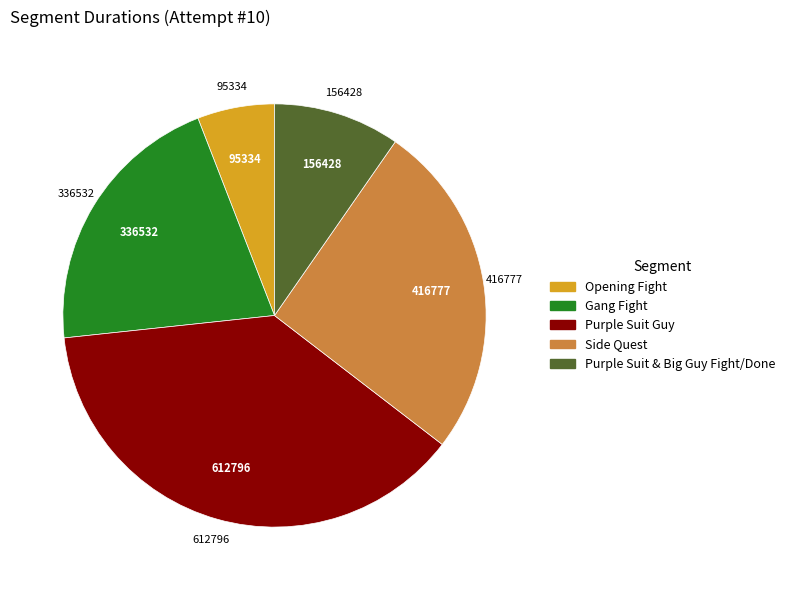

Is the sum of Side Quest and Purple Suit Guy greater than half?

Yes